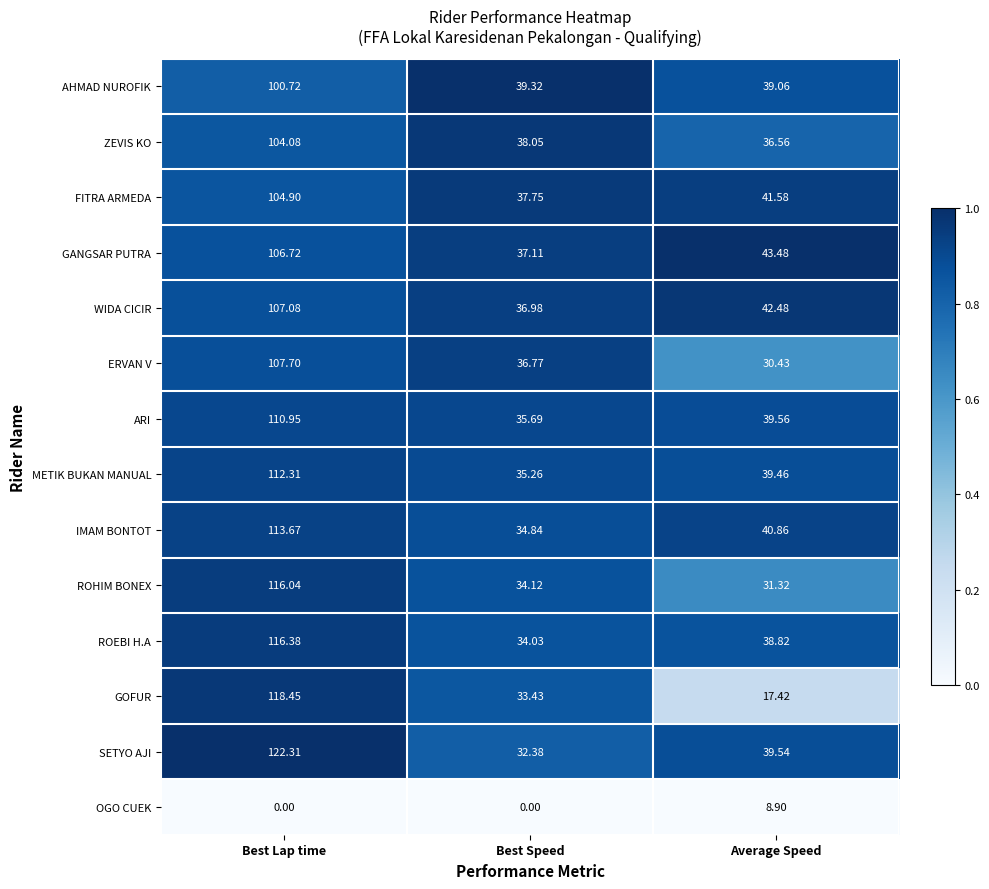

Rank the series by their maximum value, from lowest to highest.

OGO CUEK, AHMAD NUROFIK, ZEVIS KO, FITRA ARMEDA, GANGSAR PUTRA, WIDA CICIR, ERVAN V, ARI, METIK BUKAN MANUAL, IMAM BONTOT, ROHIM BONEX, ROEBI H.A, GOFUR, SETYO AJI